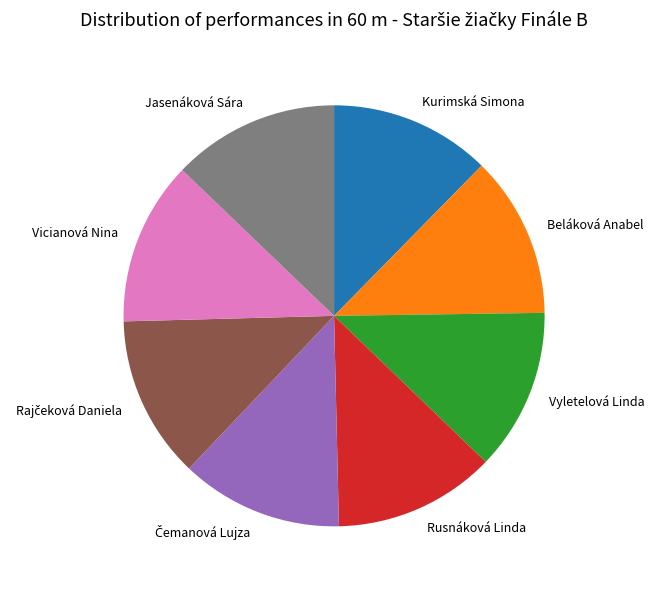

What is the ratio of the value at Vyletelová Linda to the value at Jasenáková Sára?

1.0